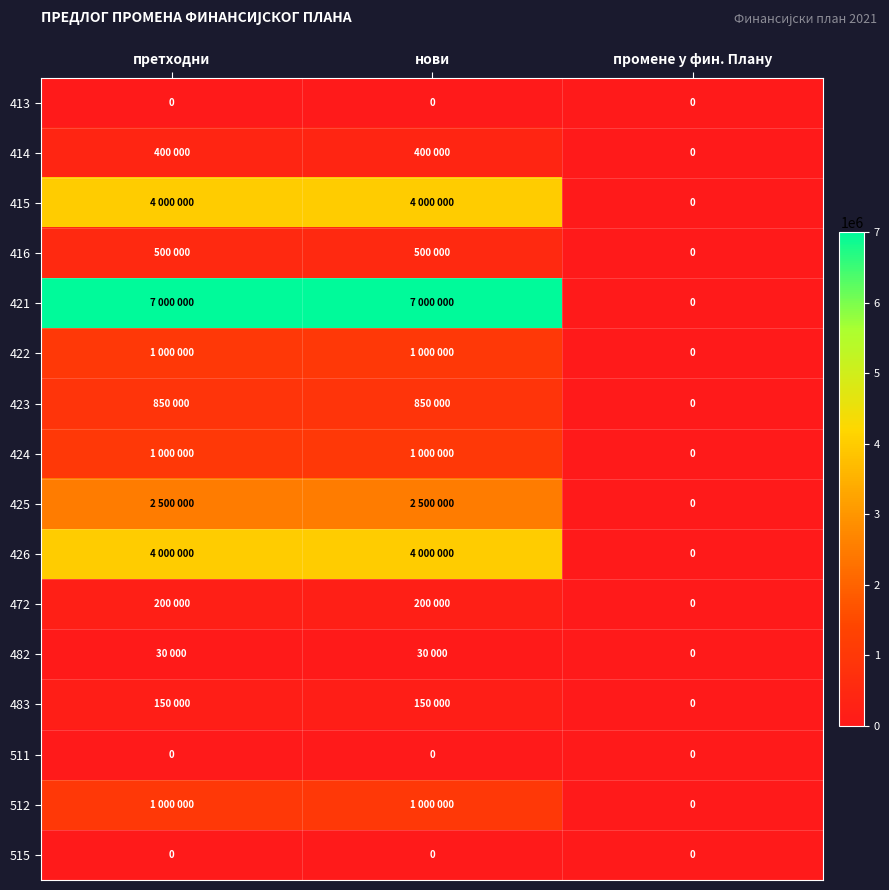

The value of 515 at промене у фин. Плану is 0. True or false?

True